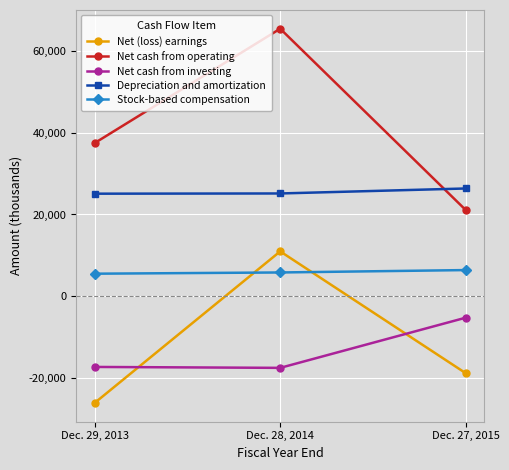

Is the value of Stock-based compensation at Dec. 29, 2013 greater than the value of Depreciation and amortization at Dec. 28, 2014?

No